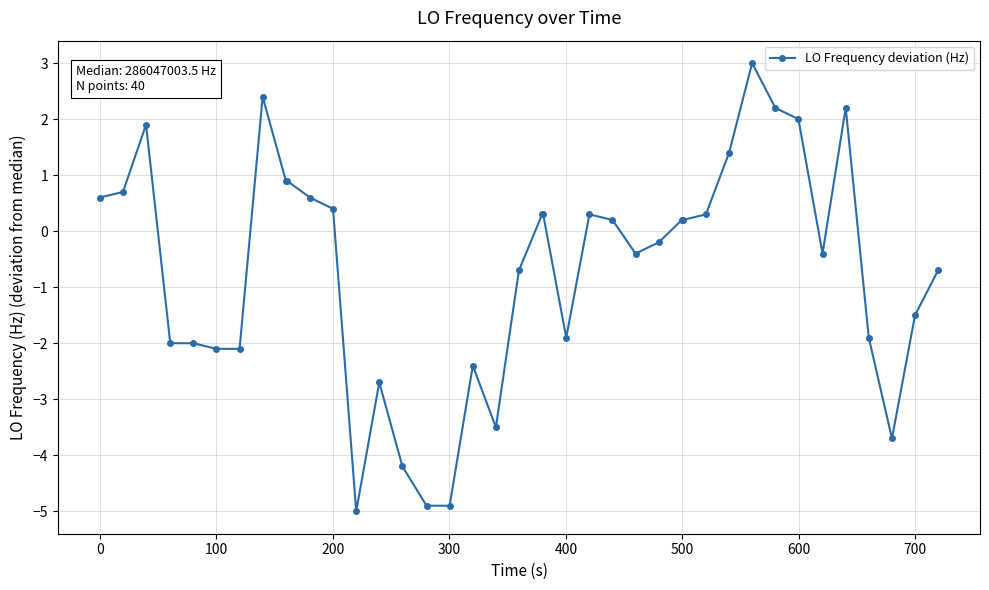

What is the average value?

-0.7